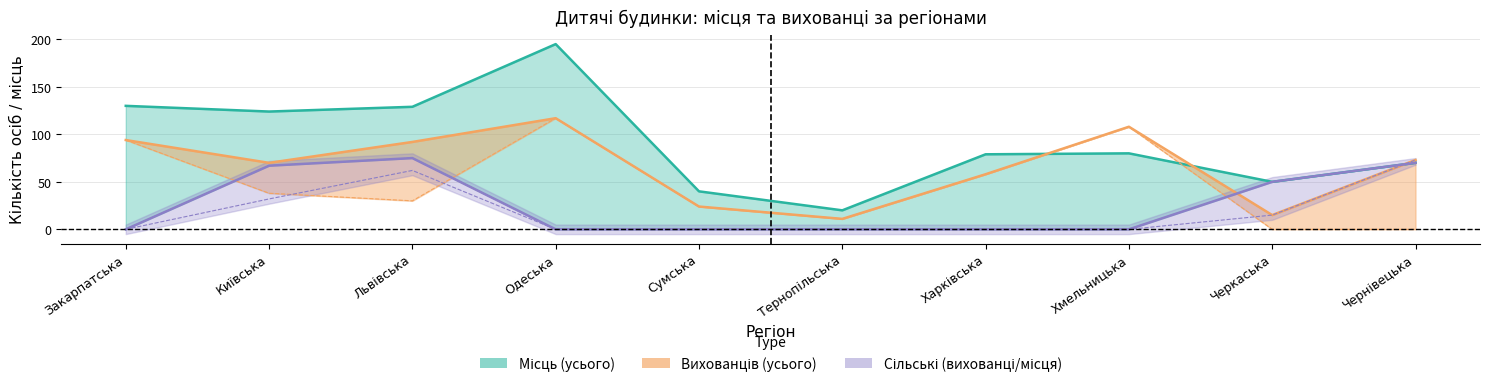

Which category has the lowest value in the Вихованців (сільські) series?

Закарпатська